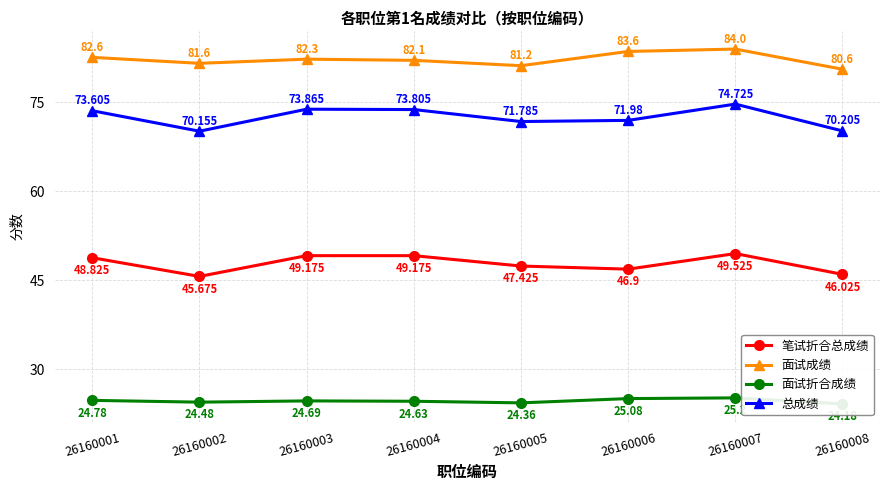

What is the sum of all 面试折合成绩 values?

197.4